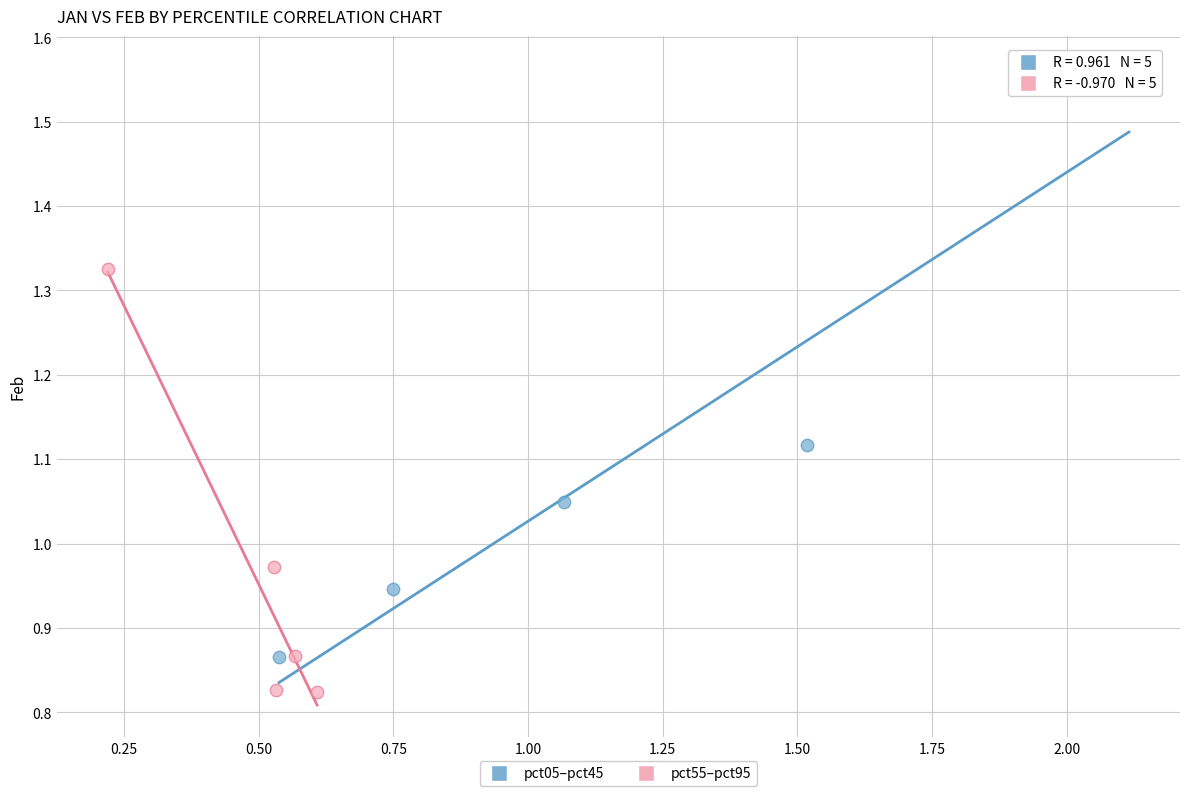

Which series has the largest Y range (max minus min)?

pct05–pct45